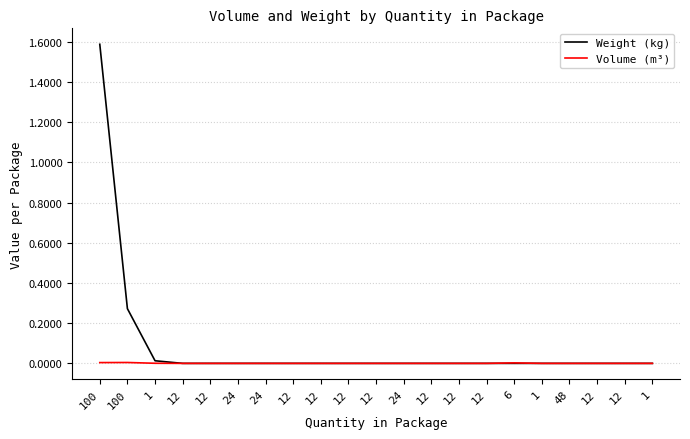

What is the label of the 3rd point from the left?

1